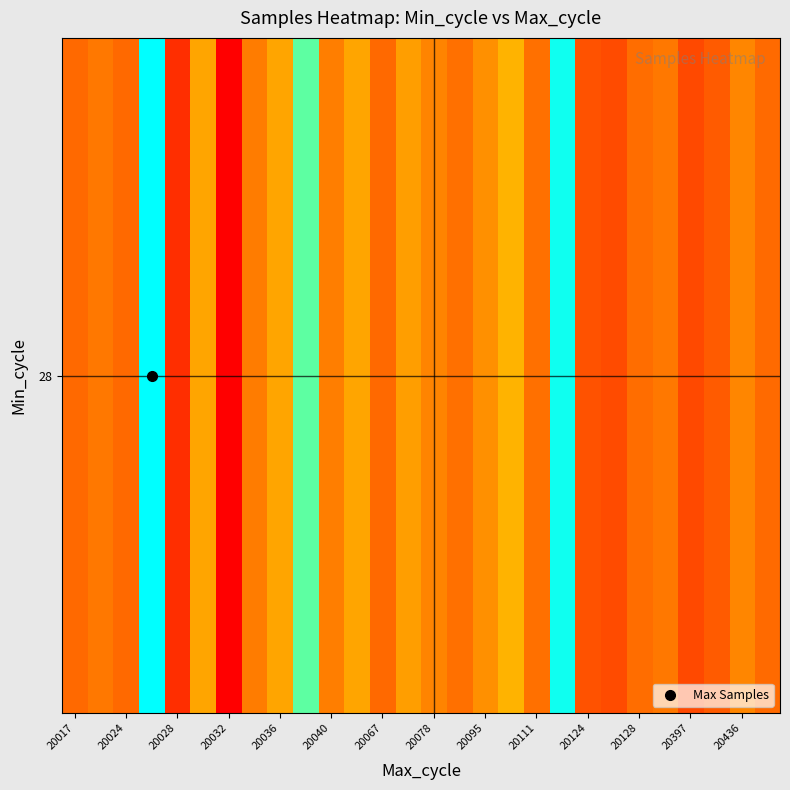

Count the number of categories in the chart.

28